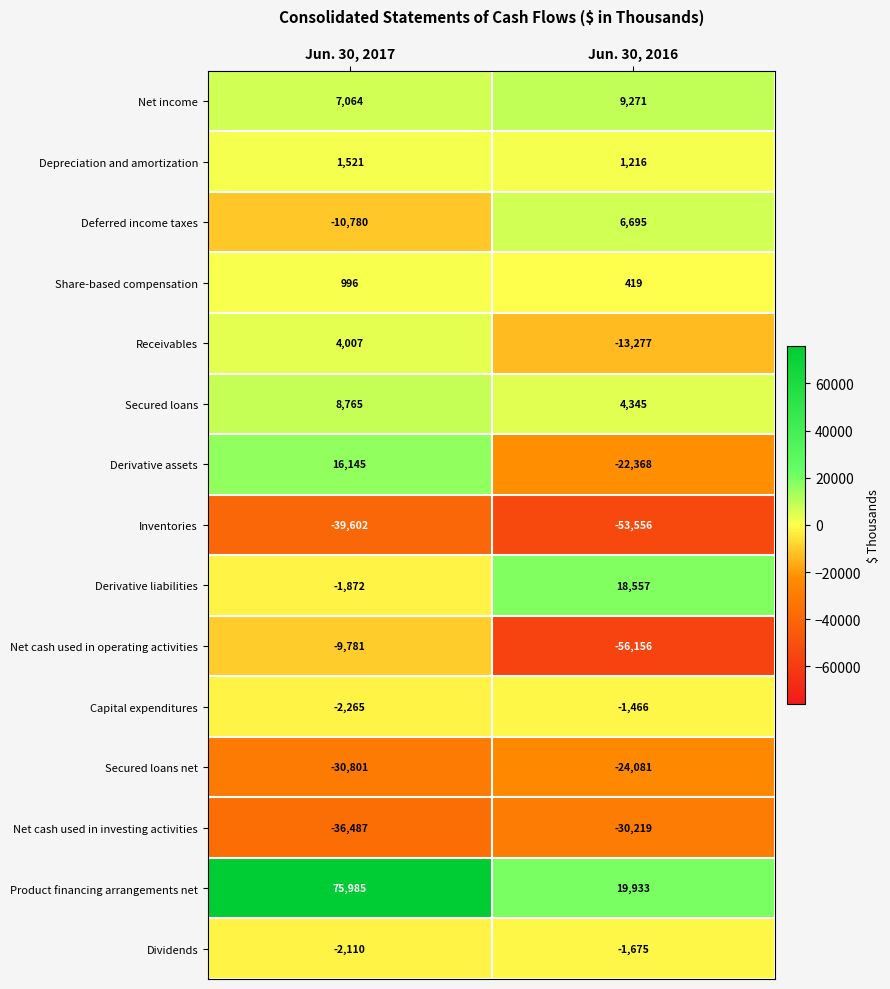

At which category is the sum across all series the highest?

Jun. 30, 2017